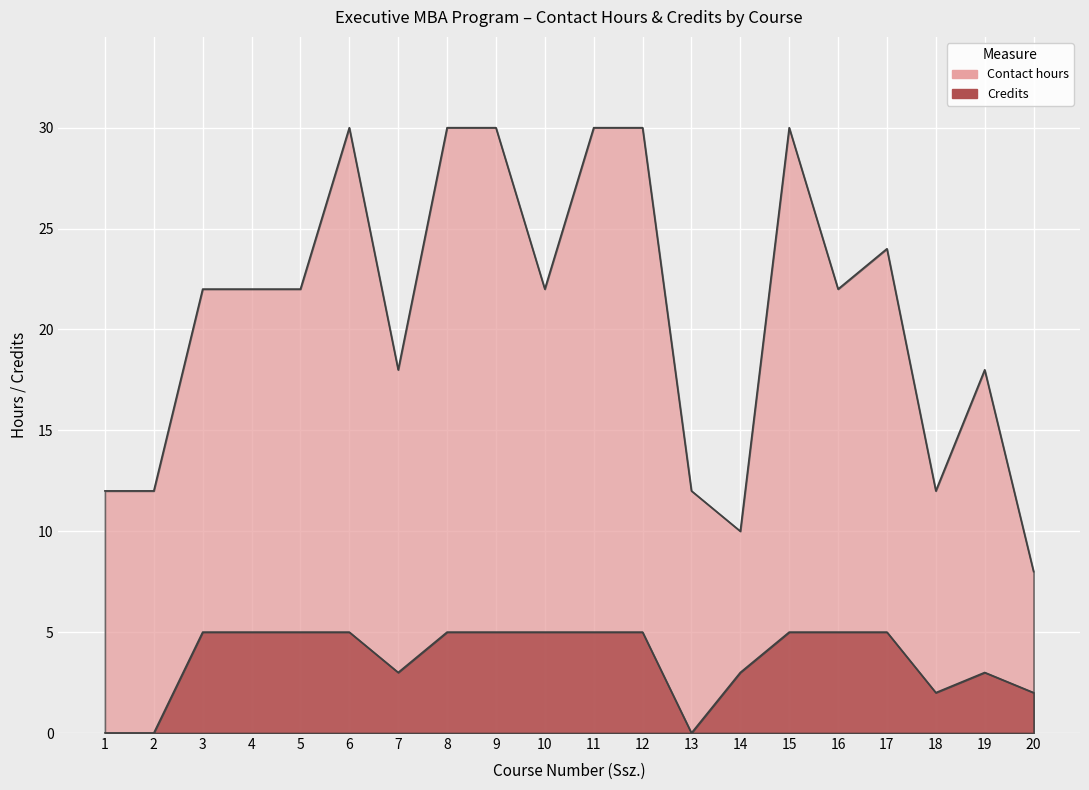

At how many categories does at least one series exceed 3?

20